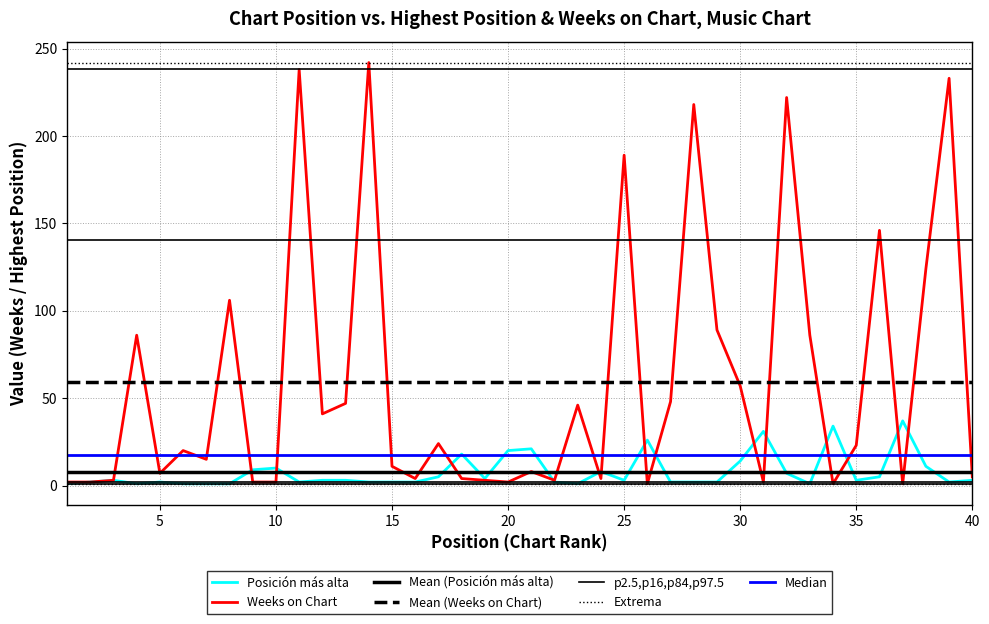

What is the average value of the Posición más alta series?

8